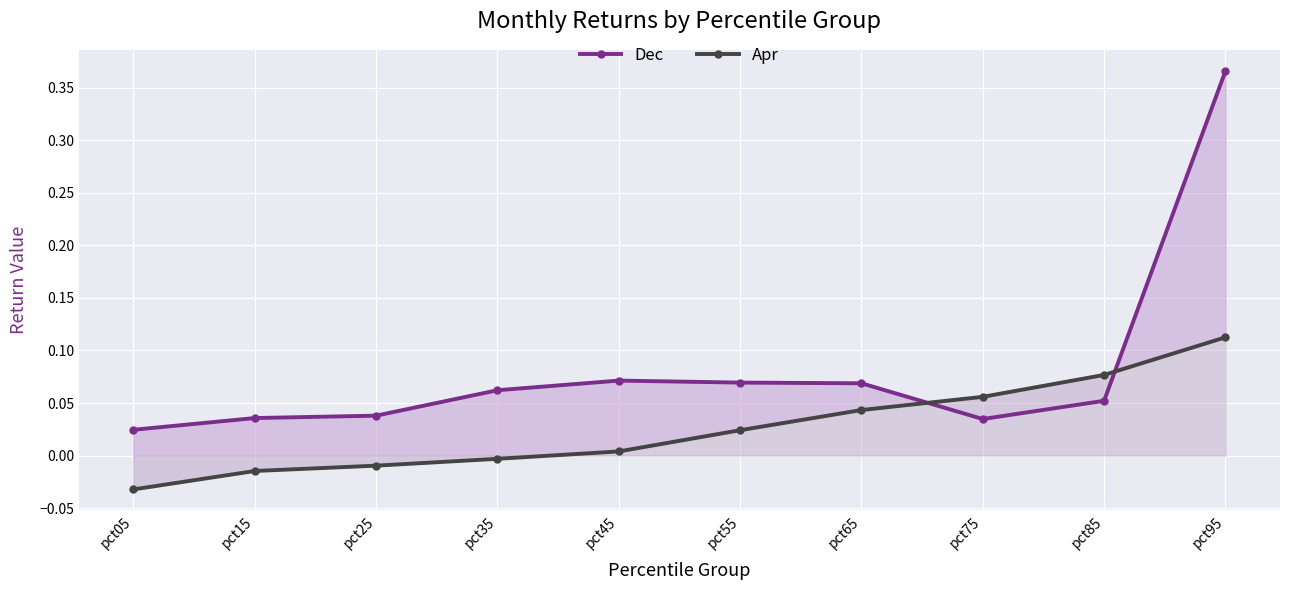

How many positive values does the Apr series have?

6